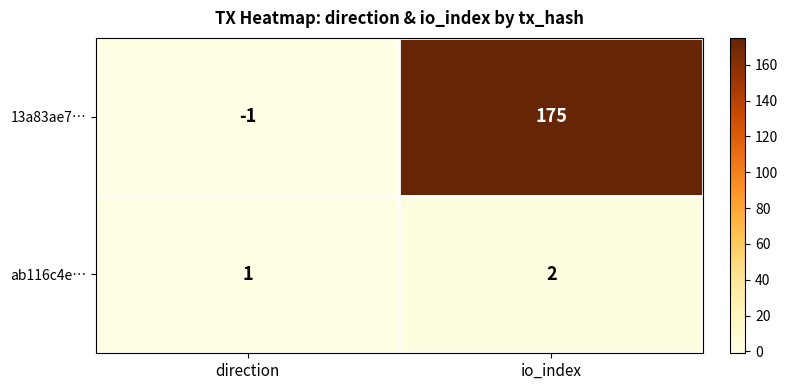

Reading right to left, transcribe all the data shown in this chart.

13a83ae7…: io_index=175	direction=-1
ab116c4e…: io_index=2	direction=1